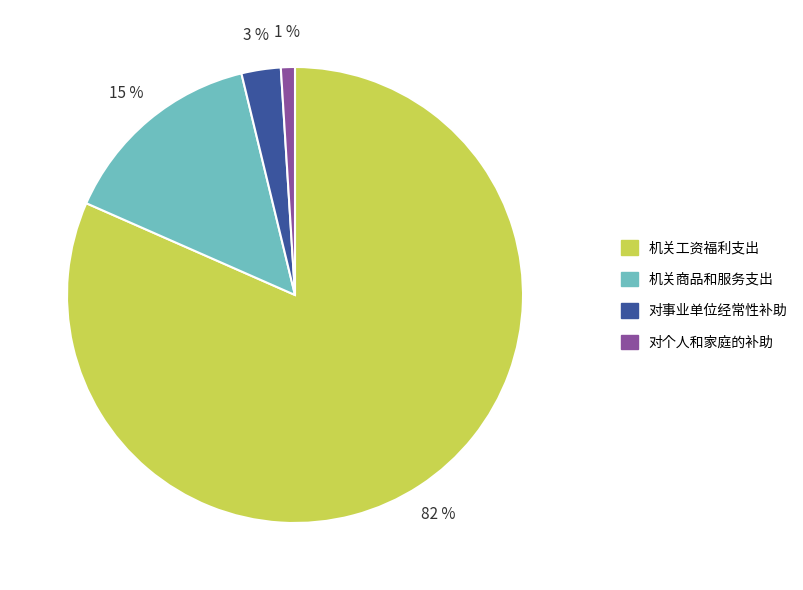

What is the largest slice in the pie chart?

机关工资福利支出